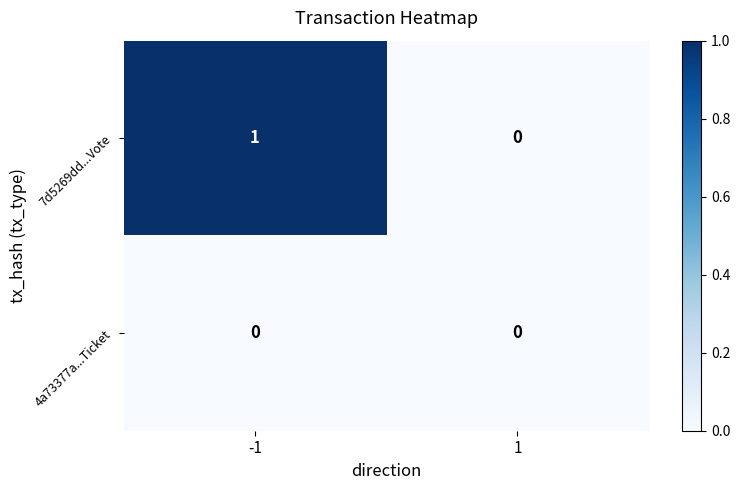

List the series in order of their overall mean, highest first.

7d5269dd...Vote, 4a73377a...Ticket